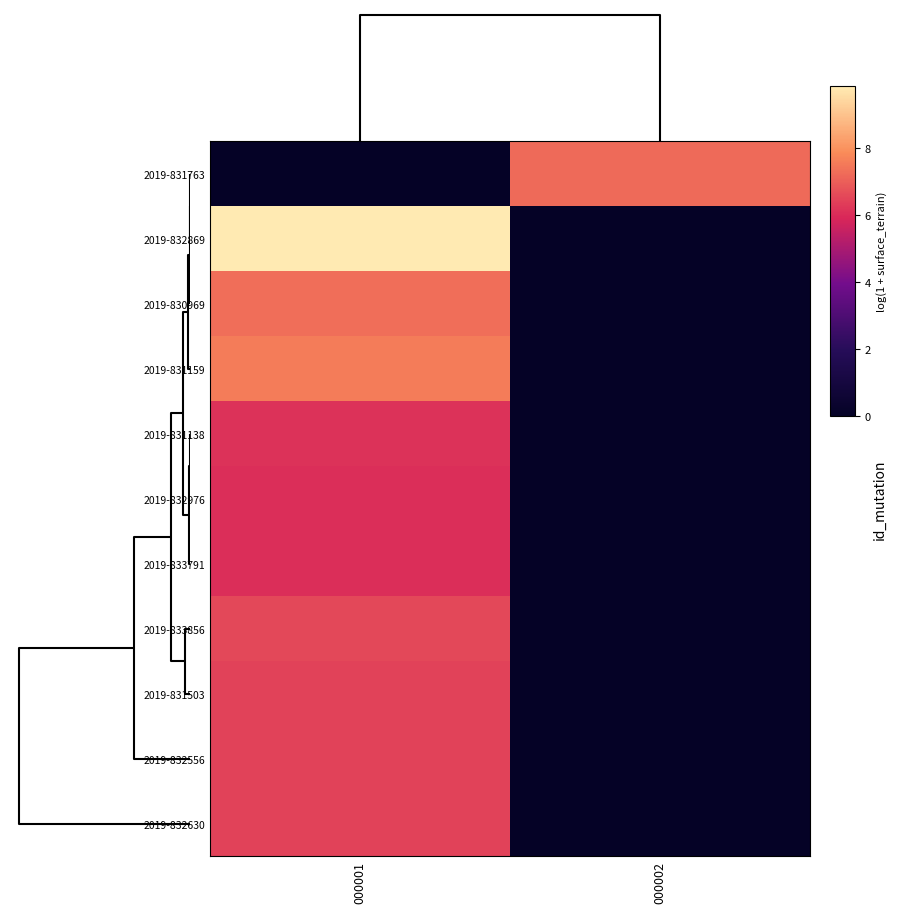

Rank the series by their maximum value, from lowest to highest.

2019-832976, 2019-833791, 2019-831138, 2019-831503, 2019-832630, 2019-832556, 2019-833856, 2019-831763, 2019-830969, 2019-831159, 2019-832869